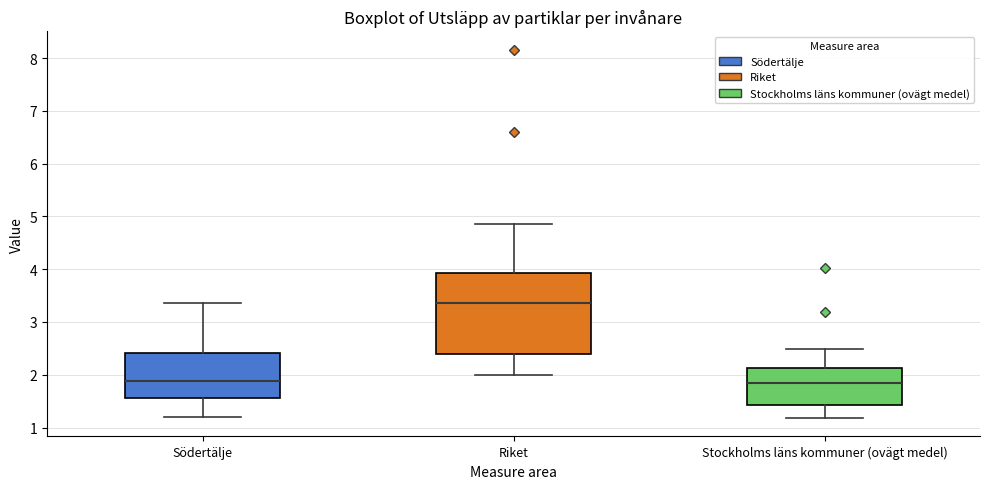

Reading left to right, read every box against the y-axis: the position of its median line, the range the box covers, and the ends of its whiskers. The values are not printed on the chart, so give them approximately, as read against the axis.

Södertälje: median 1.9, box 1.6 to 2.4, whiskers 1.2 to 3.4
Riket: median 3.4, box 2.4 to 3.9, whiskers 2.0 to 4.9
Stockholms läns kommuner (ovägt medel): median 1.8, box 1.4 to 2.1, whiskers 1.2 to 2.5